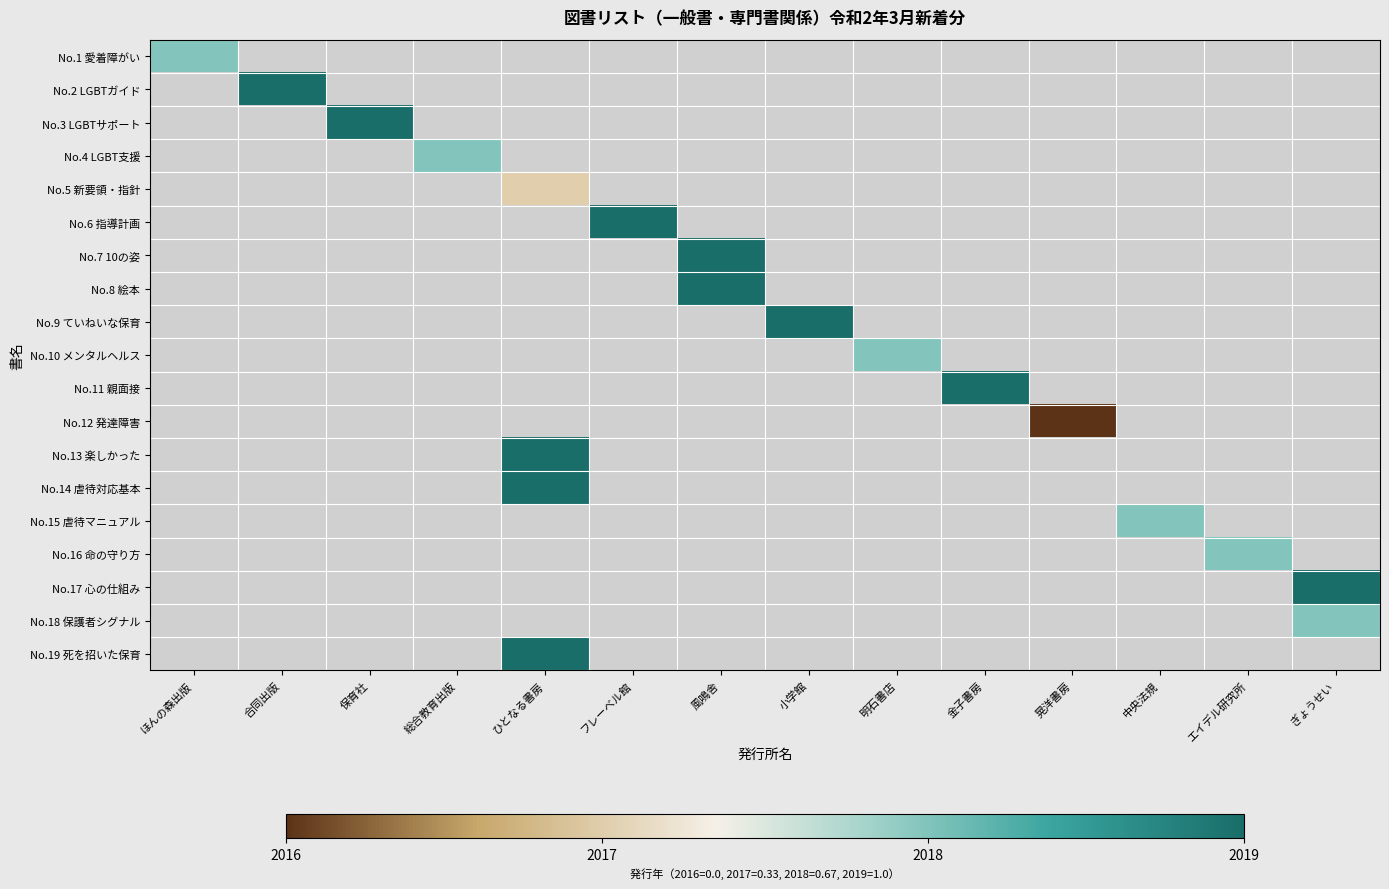

Rank the series at 明石書店 from lowest to highest value.

No.1 愛着障がい, No.2 LGBTガイド, No.3 LGBTサポート, No.4 LGBT支援, No.5 新要領・指針, No.6 指導計画, No.7 10の姿, No.8 絵本, No.9 ていねいな保育, No.10 メンタルヘルス, No.11 親面接, No.12 発達障害, No.13 楽しかった, No.14 虐待対応基本, No.15 虐待マニュアル, No.16 命の守り方, No.17 心の仕組み, No.18 保護者シグナル, No.19 死を招いた保育